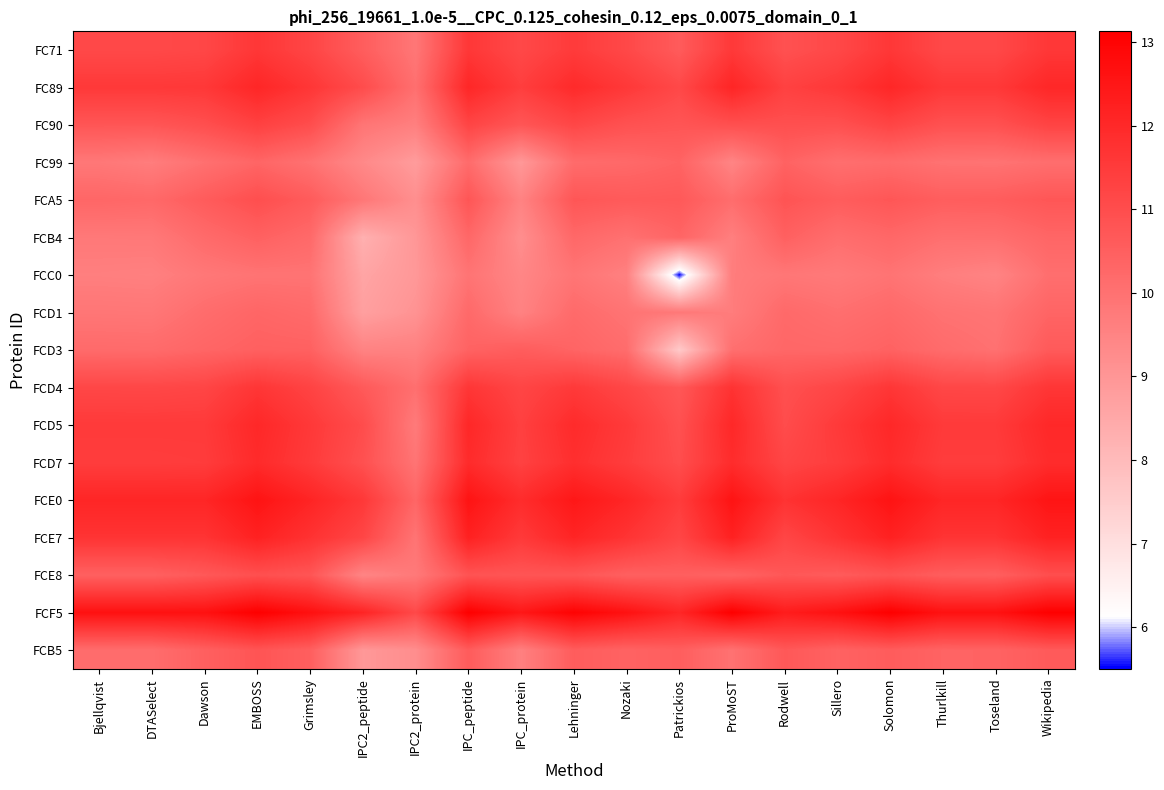

Which has a higher value, IPC2_peptide or ProMoST?

ProMoST